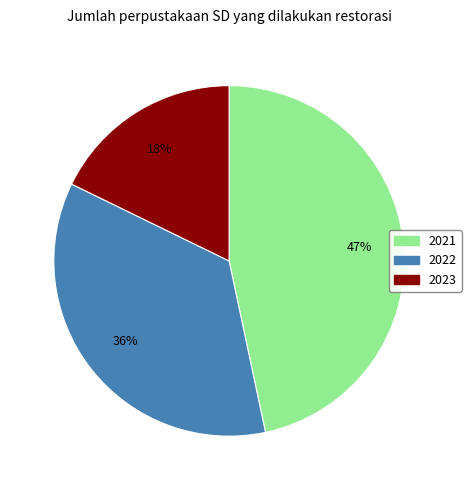

To the nearest percent, what is the difference between the largest and smallest slice percentages?

29%